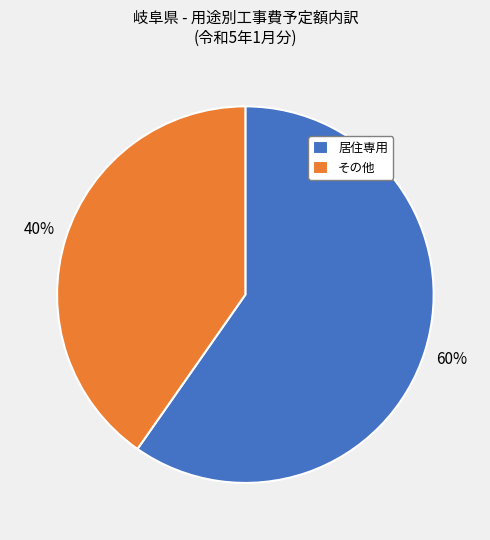

Rank the categories by value from highest to lowest.

居住専用, その他